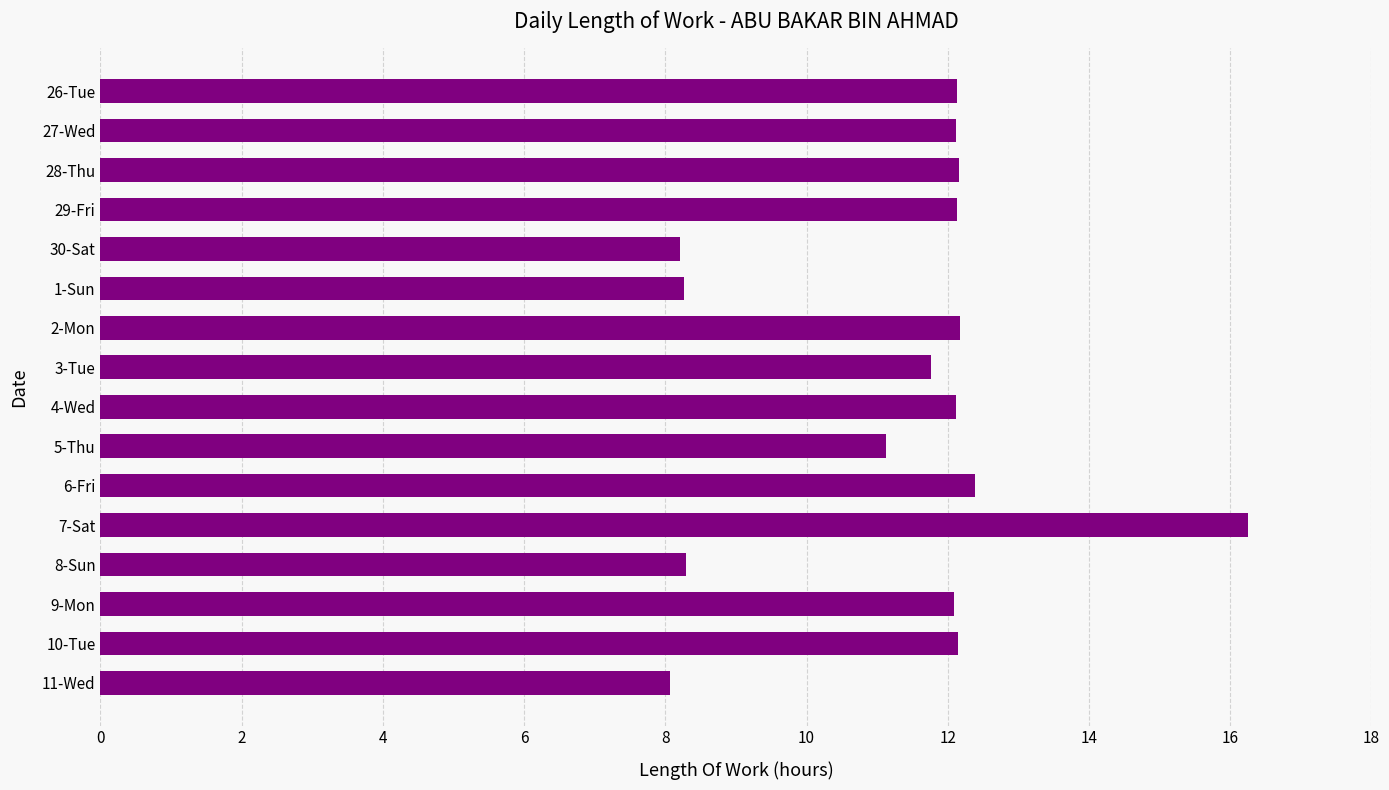

Approximately how many times larger is the value at 4-Wed compared to 5-Thu?

1.1